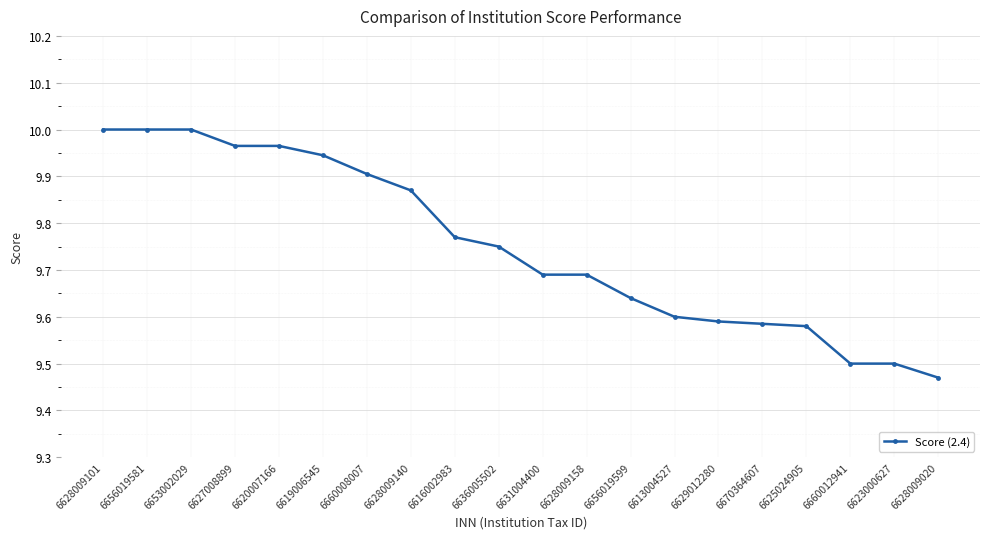

Where is the data nearest to the value 9?

6628009020